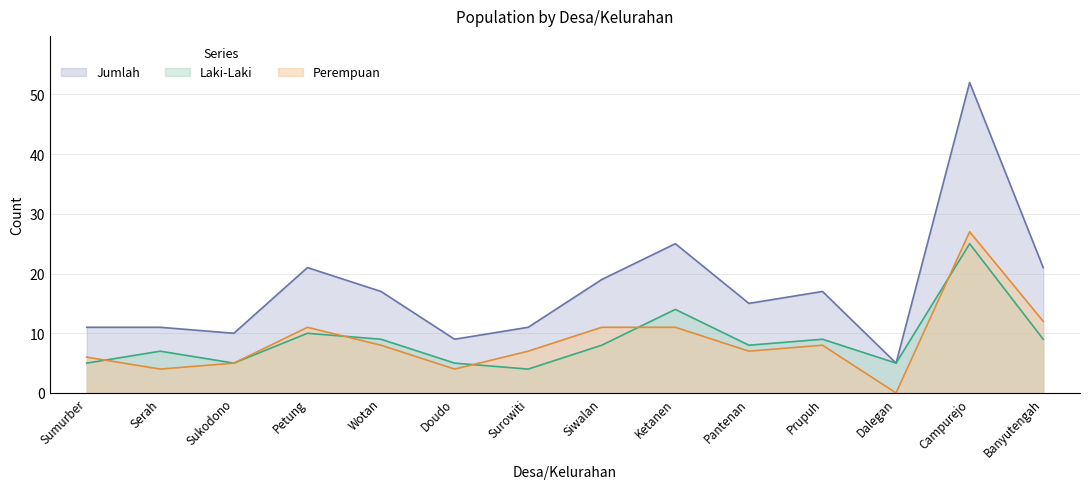

Reading right to left, list all the values displayed in this chart.

Laki-Laki: Banyutengah=9	Campurejo=25	Dalegan=5	Prupuh=9	Pantenan=8	Ketanen=14	Siwalan=8	Surowiti=4	Doudo=5	Wotan=9	Petung=10	Sukodono=5	Serah=7	Sumurber=5
Perempuan: Banyutengah=12	Campurejo=27	Dalegan=0	Prupuh=8	Pantenan=7	Ketanen=11	Siwalan=11	Surowiti=7	Doudo=4	Wotan=8	Petung=11	Sukodono=5	Serah=4	Sumurber=6
Jumlah: Banyutengah=21	Campurejo=52	Dalegan=5	Prupuh=17	Pantenan=15	Ketanen=25	Siwalan=19	Surowiti=11	Doudo=9	Wotan=17	Petung=21	Sukodono=10	Serah=11	Sumurber=11